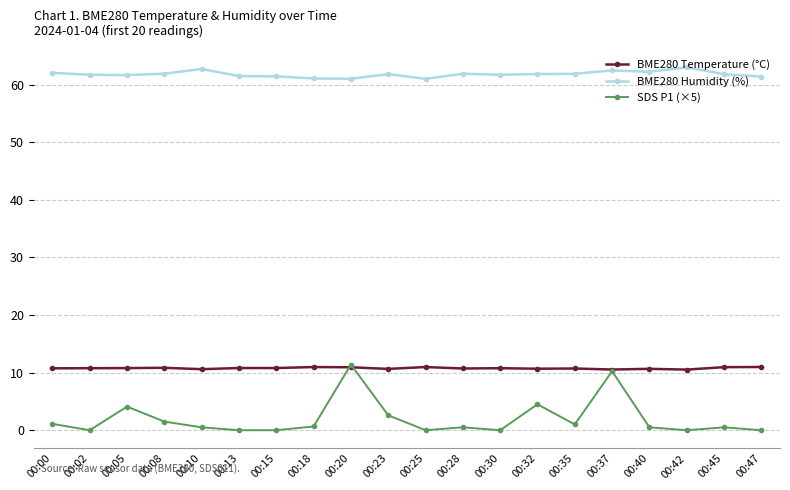

What is the difference between the maximum and second lowest values in the BME280 Humidity (%) series?

2.0